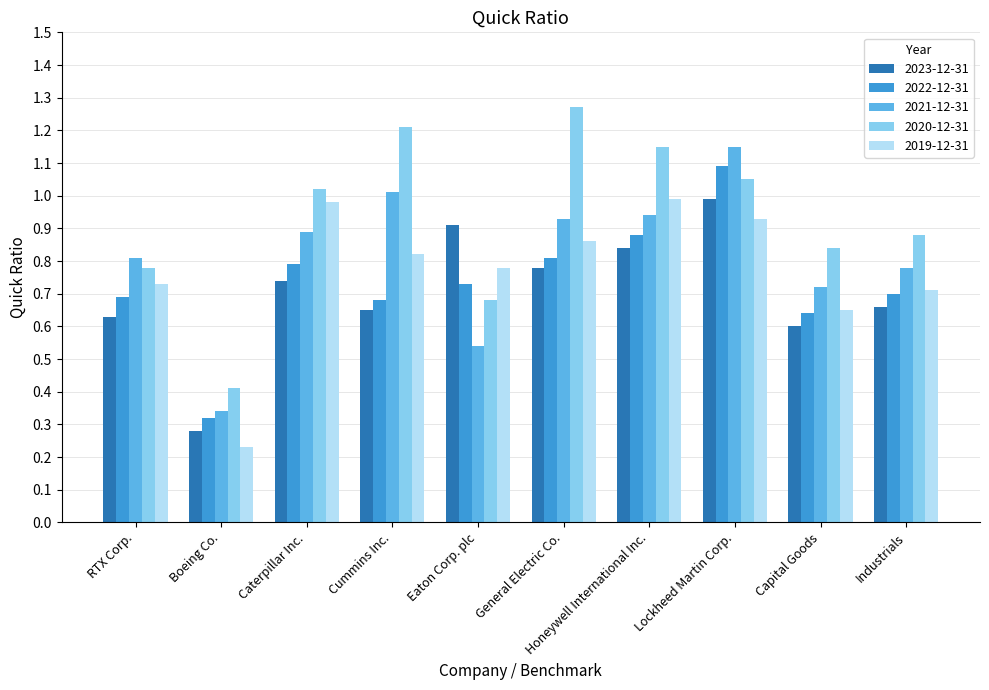

Are the bars grouped side by side (vs. stacked)?

Yes